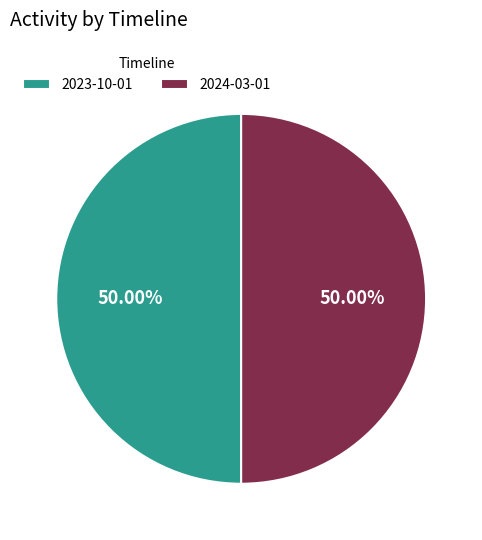

Combined, do 2023-10-01 and 2024-03-01 account for over 50%?

Yes